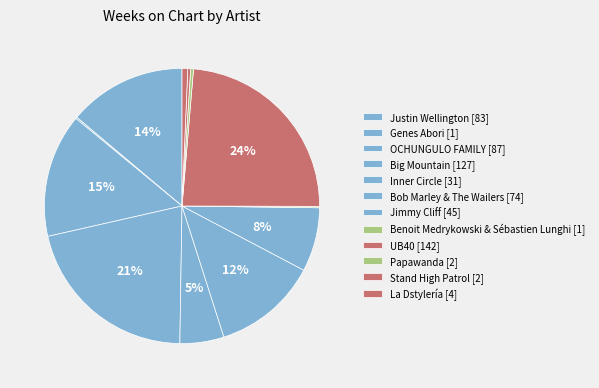

How many slices are in this pie chart?

12